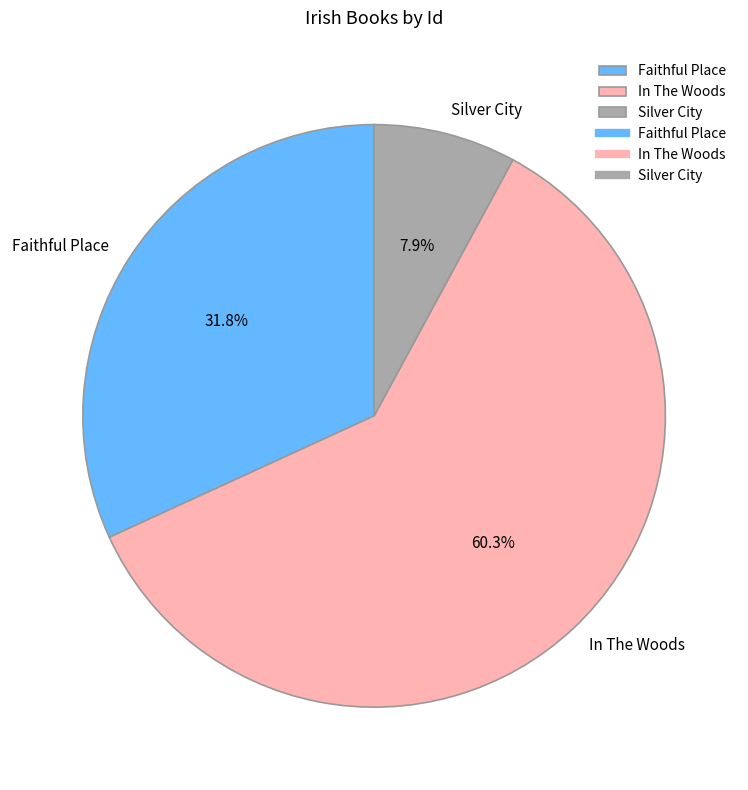

Is there any slice that represents more than half of the pie?

Yes